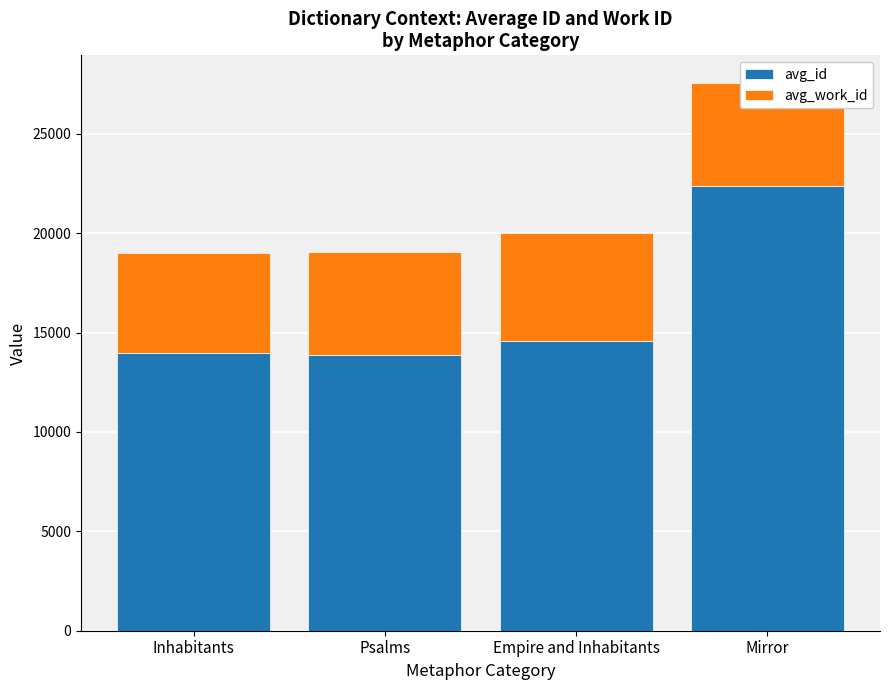

At which category is the sum across all series the highest?

Mirror